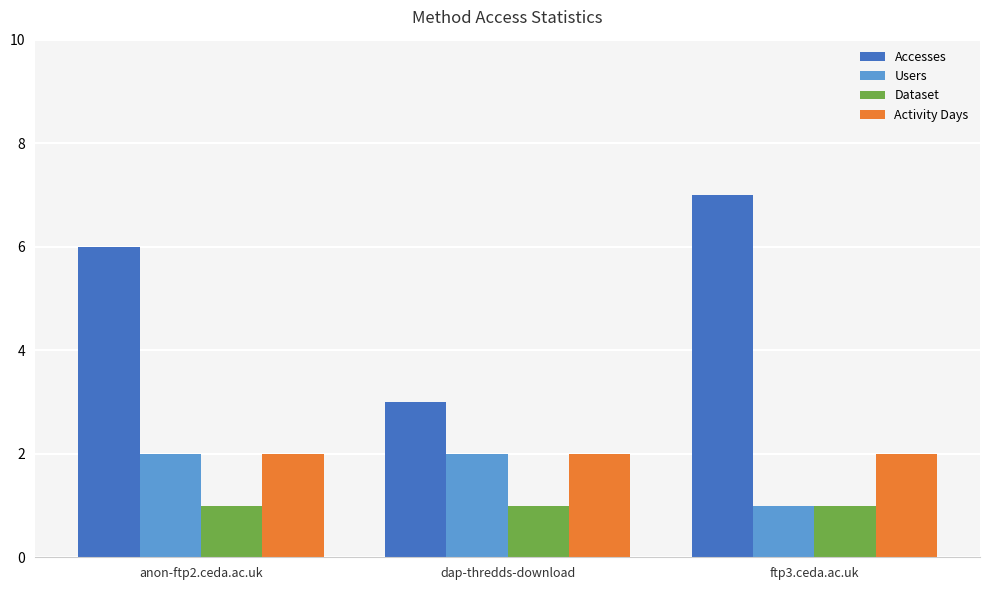

What is the label of the 3rd bar from the right?

anon-ftp2.ceda.ac.uk